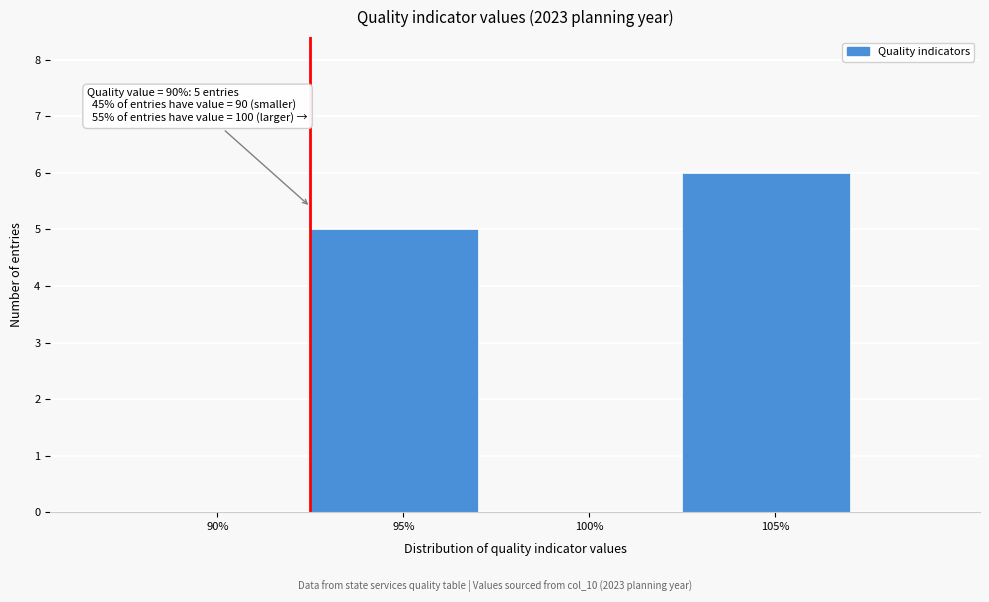

Reading left to right, extract all data points from this chart.

90%=0	95%=5	100%=0	105%=6